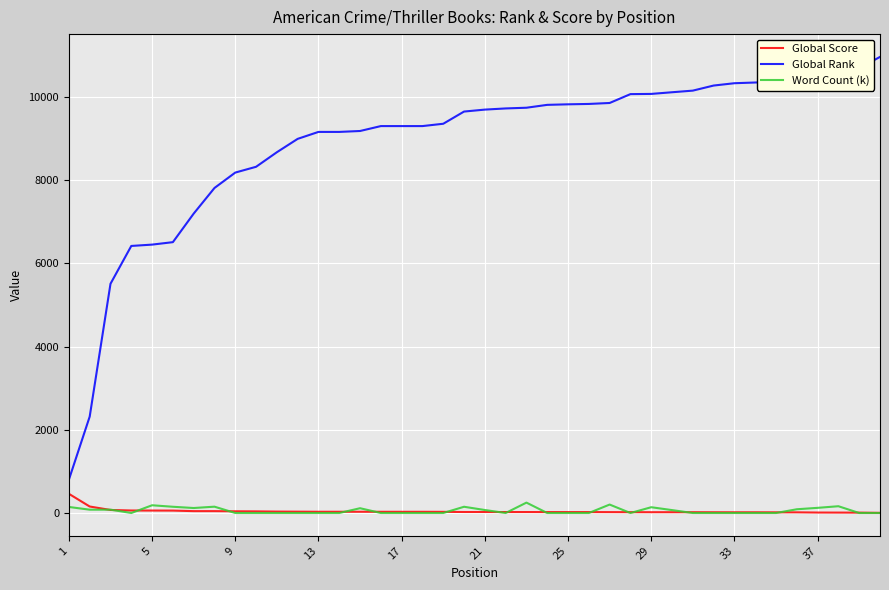

Which series has the largest range (max minus min)?

Global Rank